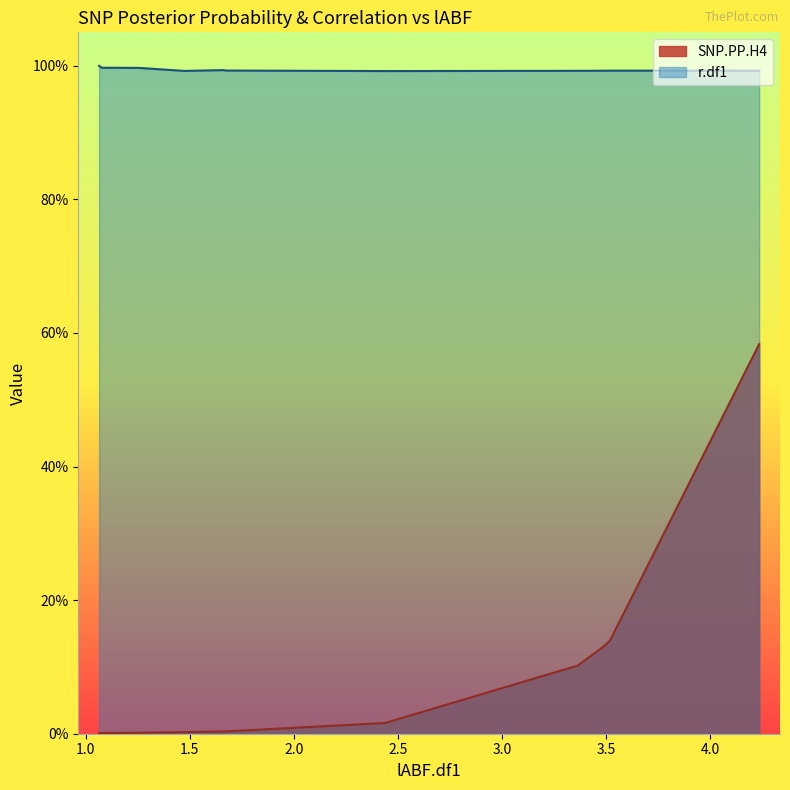

The SNP.PP.H4 series shows 0.0 at 14. True or false?

False